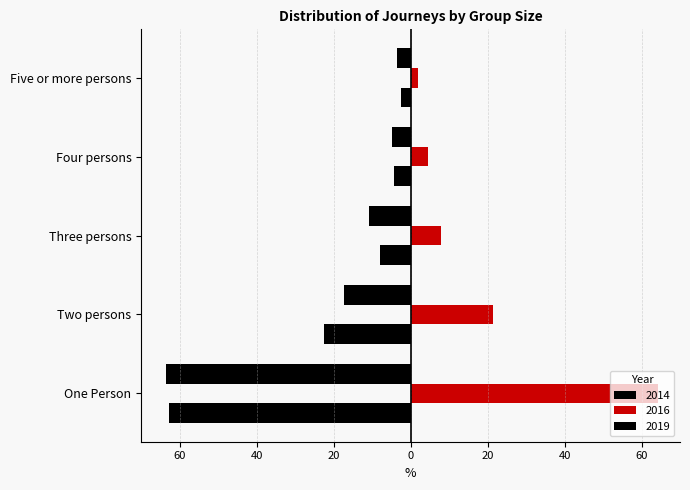

Which label corresponds to the smallest value in the chart?

One Person